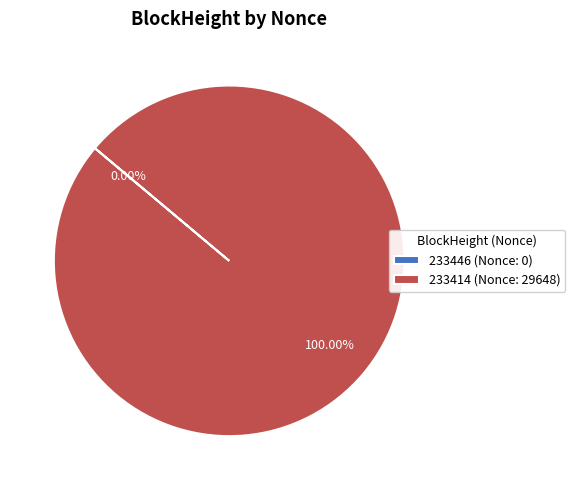

To the nearest percent, what is the average slice percentage?

50%